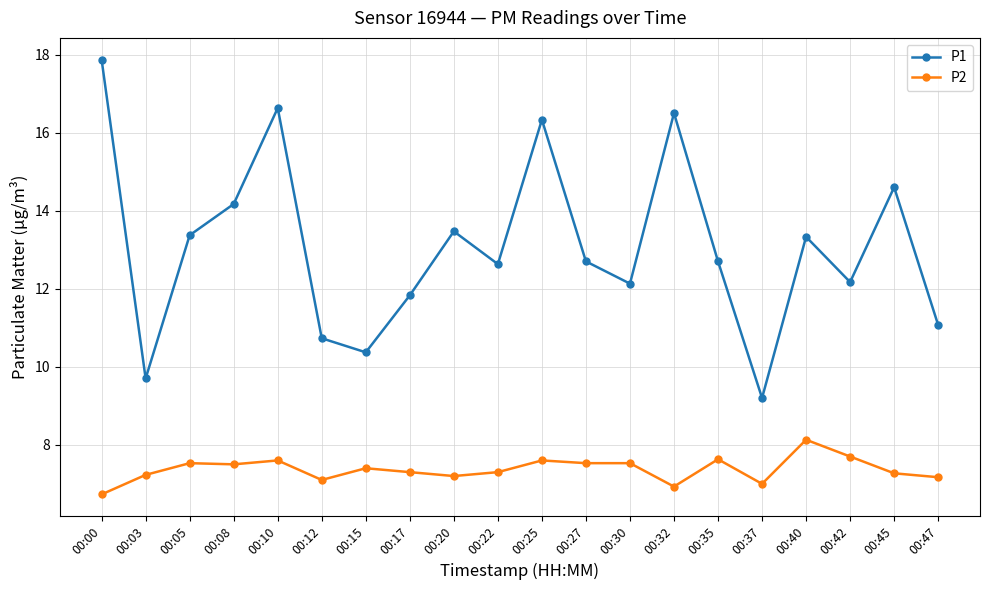

What is the difference between the highest and lowest values at 00:42?

4.5